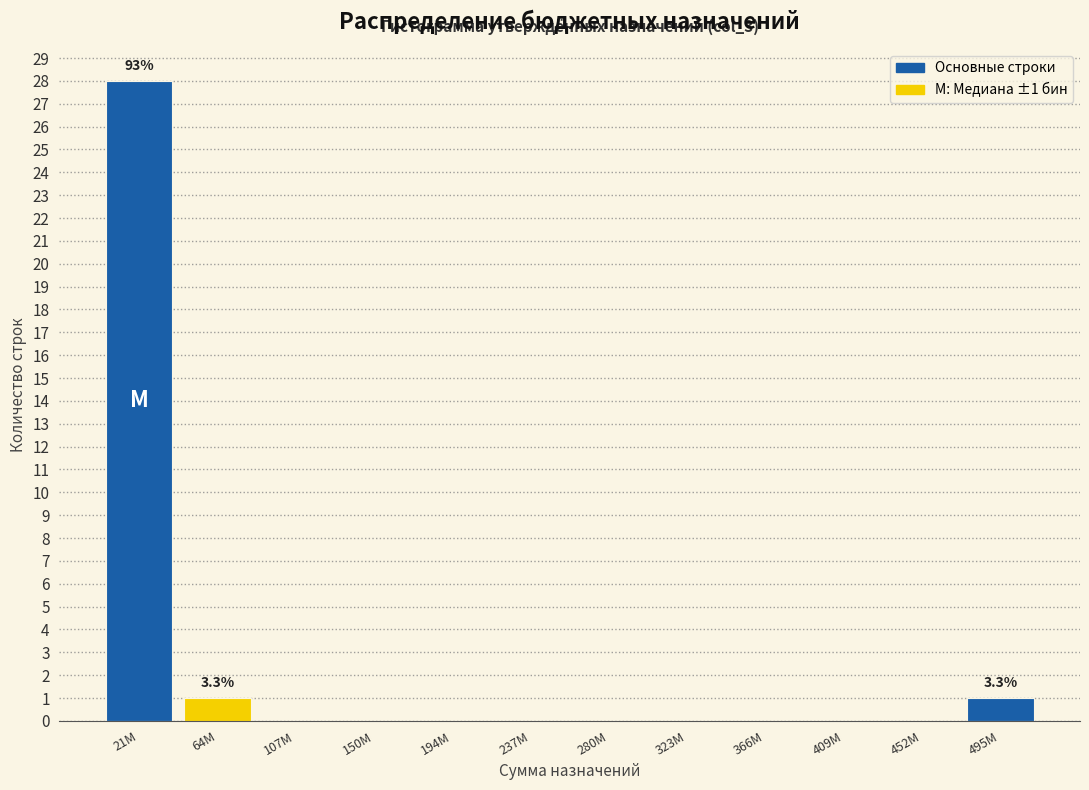

Reading left to right, transcribe all the data shown in this chart.

21M=28	64M=1	107M=0	150M=0	194M=0	237M=0	280M=0	323M=0	366M=0	409M=0	452M=0	495M=1